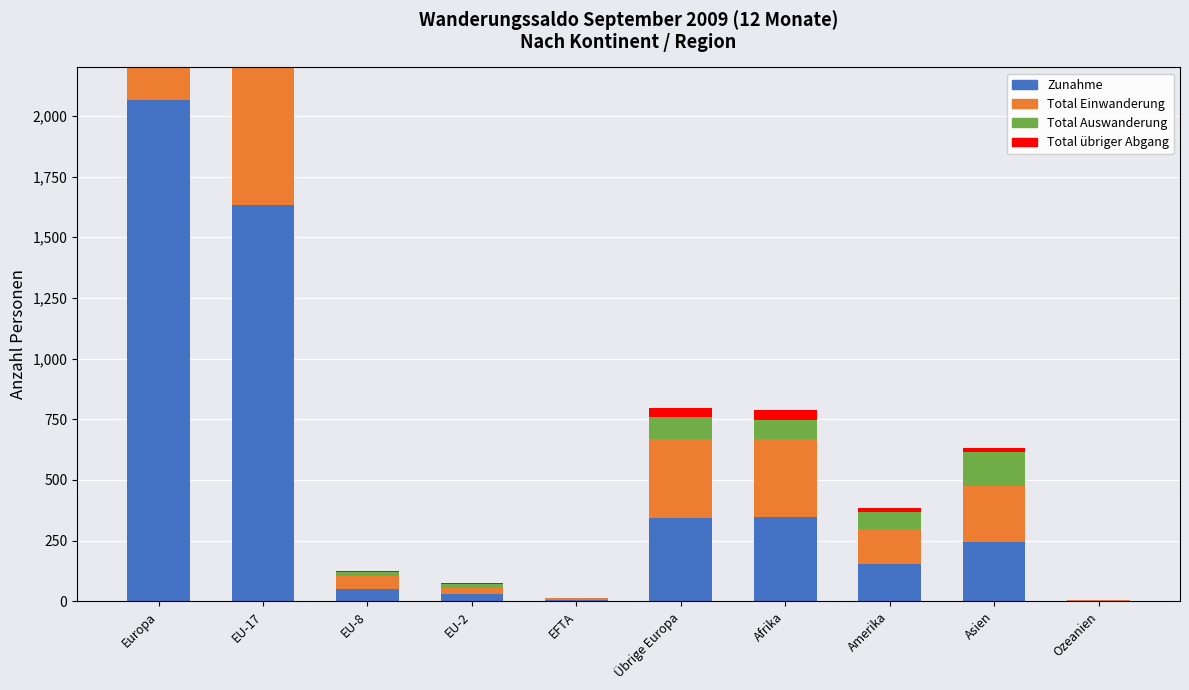

What is the greatest value displayed?

2065